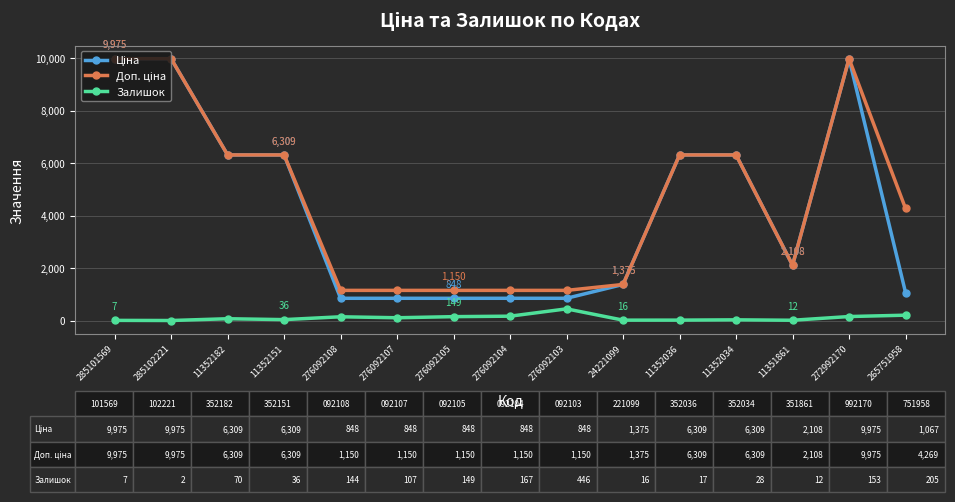

Which category has the highest value in the Залишок series?

276092103